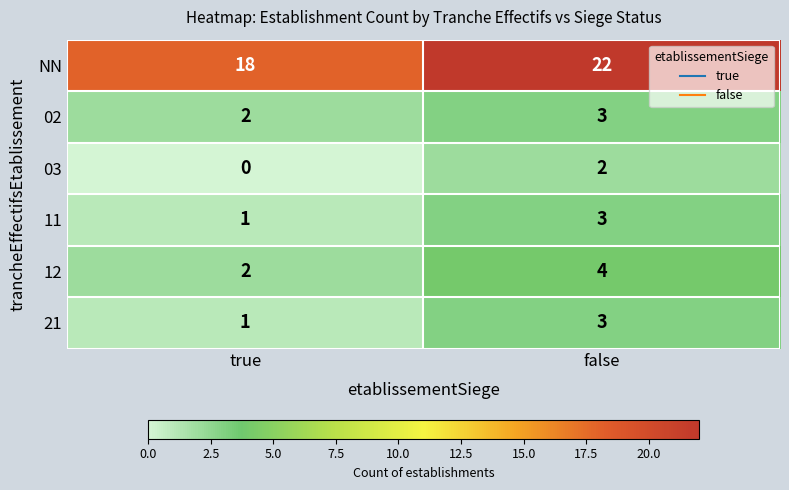

Rank the categories by 21 value from lowest to highest.

true, false